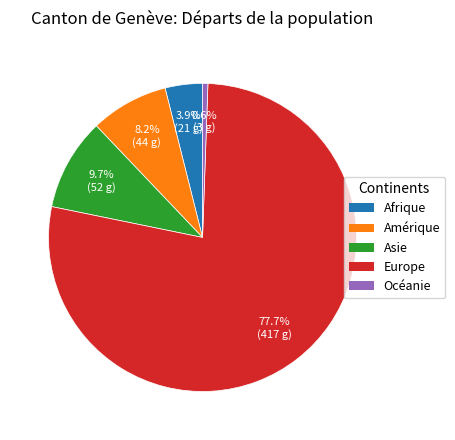

True or false: Asie accounts for 16% of the total.

False